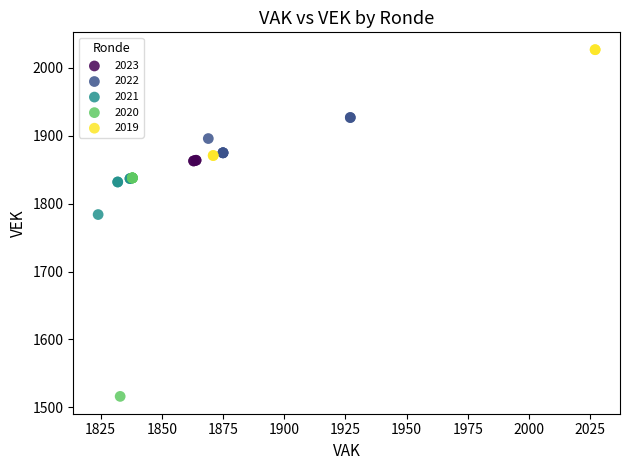

Which series has the largest Y range (max minus min)?

2020